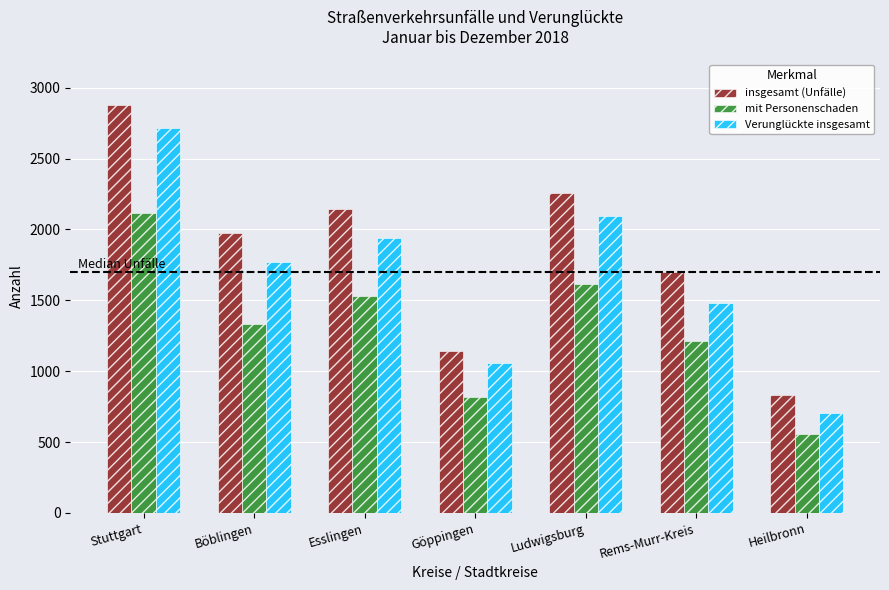

What position from the left is Göppingen?

4